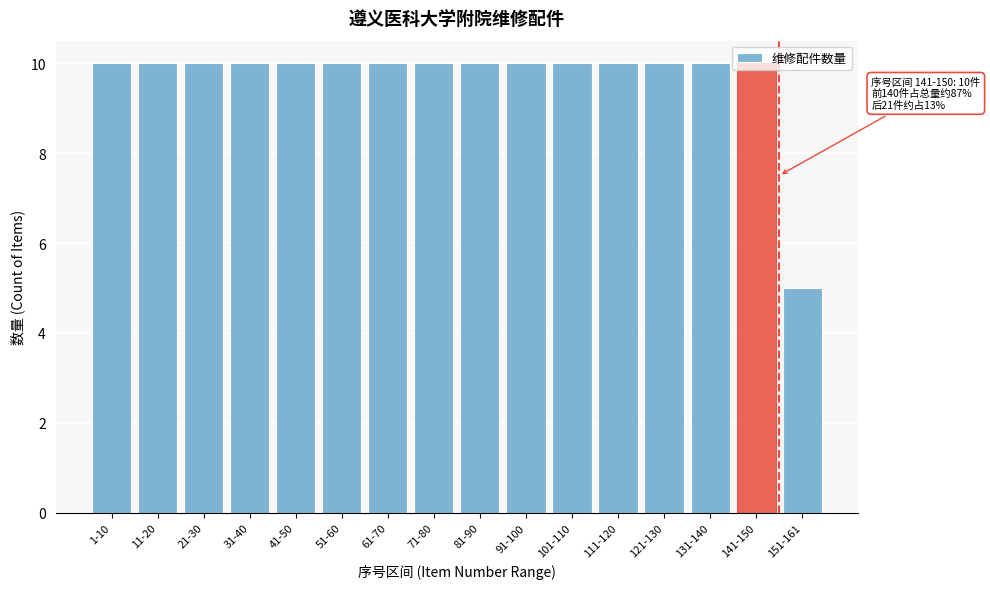

What is the difference between the maximum and minimum values?

5